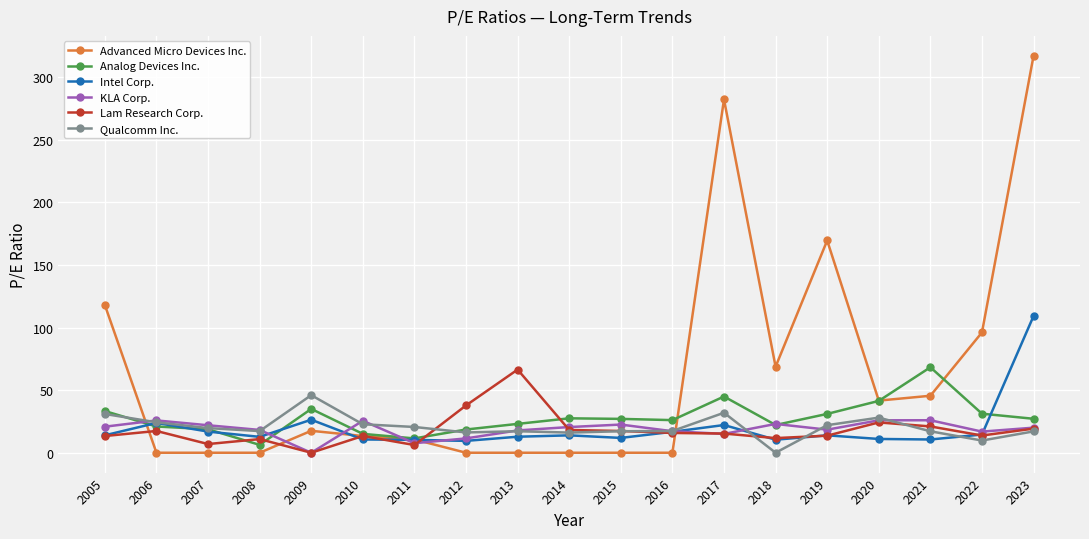

Is it true that Advanced Micro Devices Inc. equals 118.0 at 2005?

True